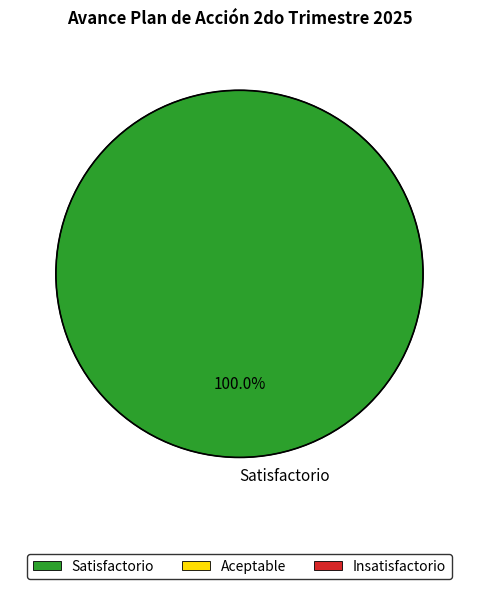

True or false: Satisfactorio accounts for 100% of the total.

True